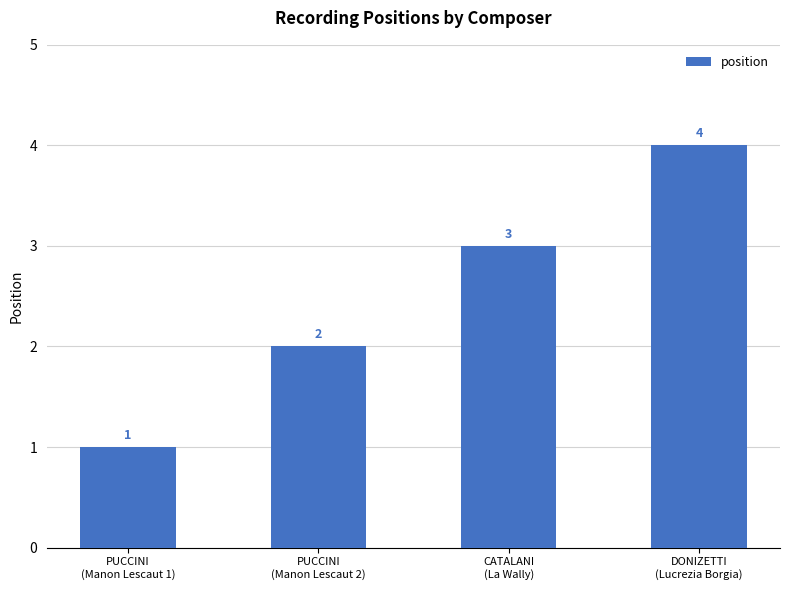

Approximately how many times larger is the value at PUCCINI
(Manon Lescaut 2) compared to PUCCINI
(Manon Lescaut 1)?

2.0